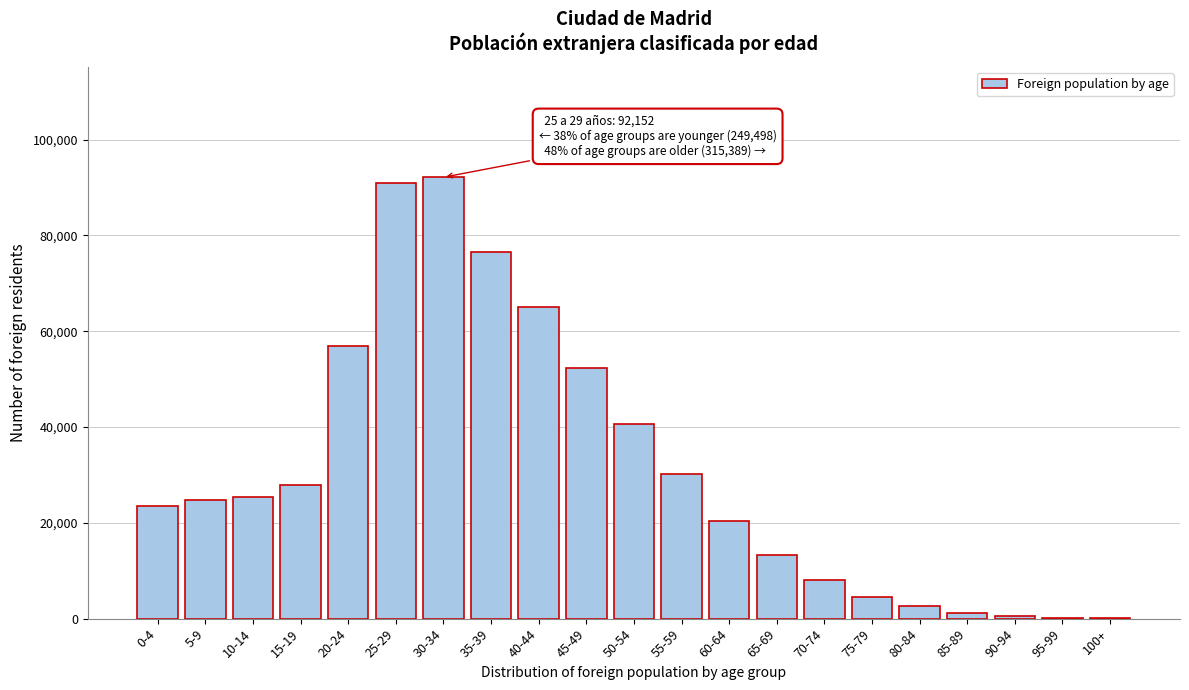

The value at 5-9 is 24802. True or false?

True